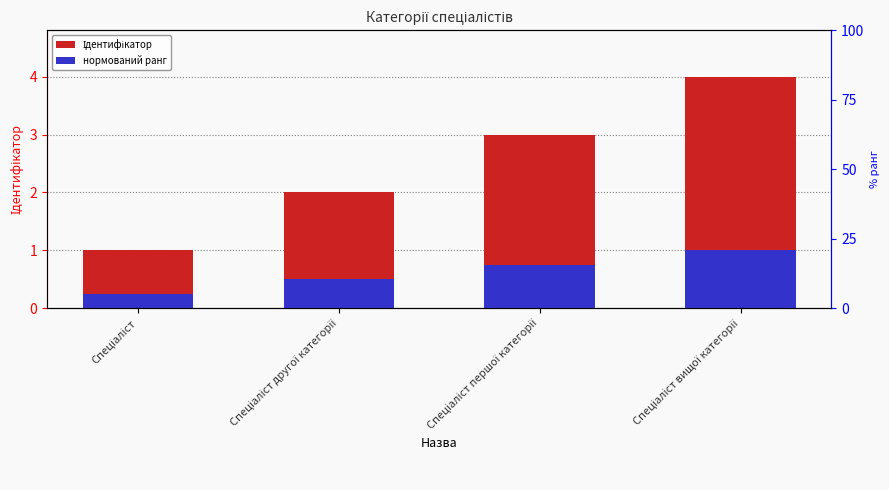

Reading right to left, extract all data points from this chart.

Ідентифікатор: Спеціаліст вищої категорії=4.0	Спеціаліст першої категорії=3.0	Спеціаліст другої категорії=2.0	Спеціаліст=1.0
нормований ранг: Спеціаліст вищої категорії=1.0	Спеціаліст першої категорії=0.8	Спеціаліст другої категорії=0.5	Спеціаліст=0.2